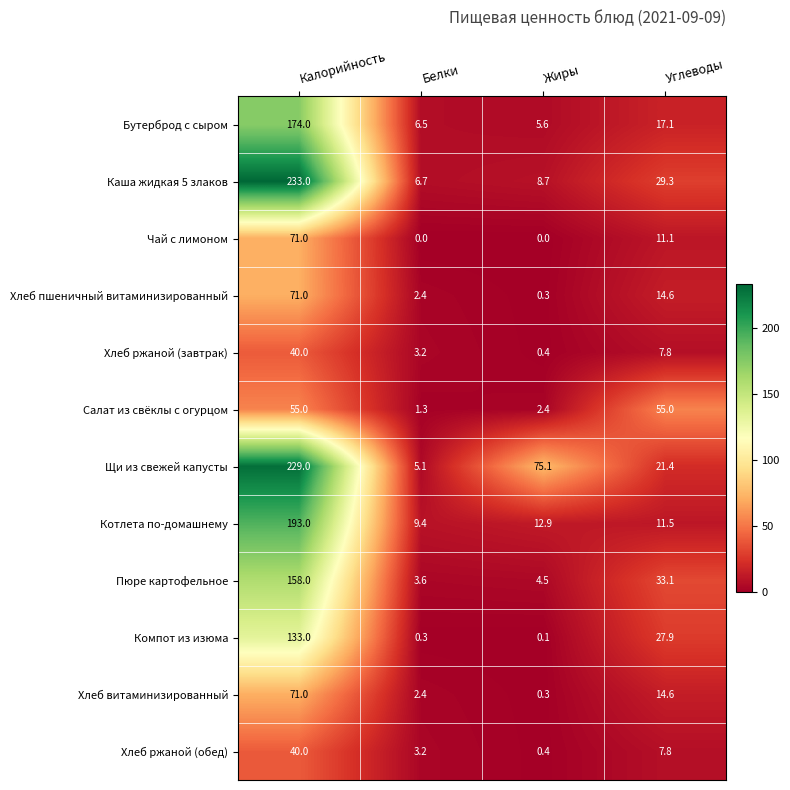

Which series changed the most between Белки and Жиры?

Щи из свежей капусты